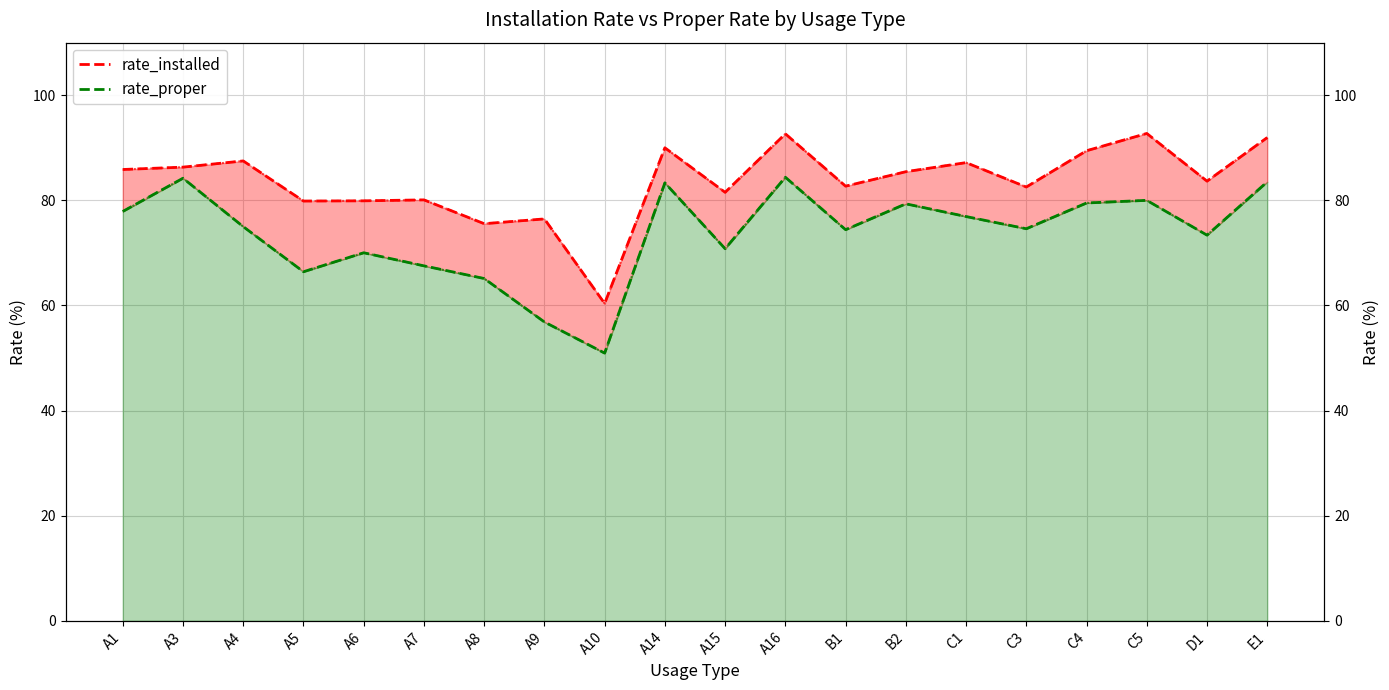

True or false: rate_proper has more than 0 points higher than both neighbors.

True